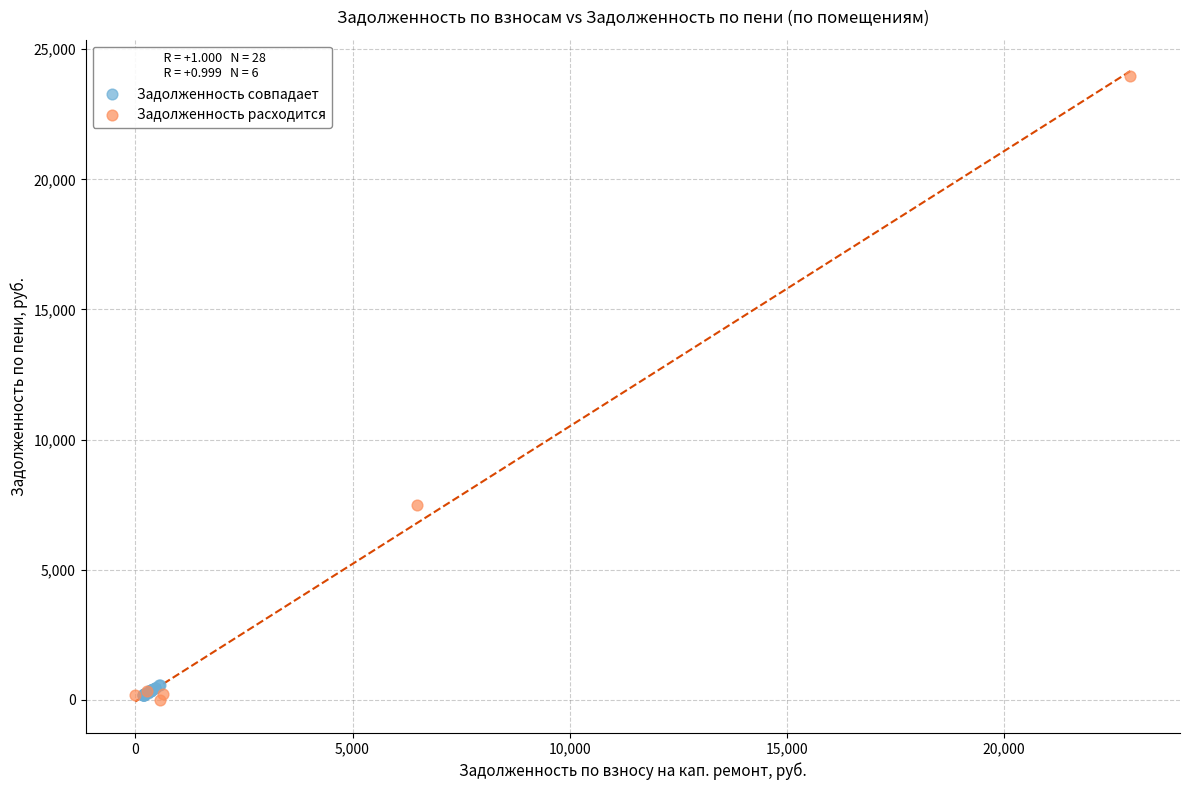

What are all the series names shown in the legend?

Задолженность совпадает, Задолженность расходится